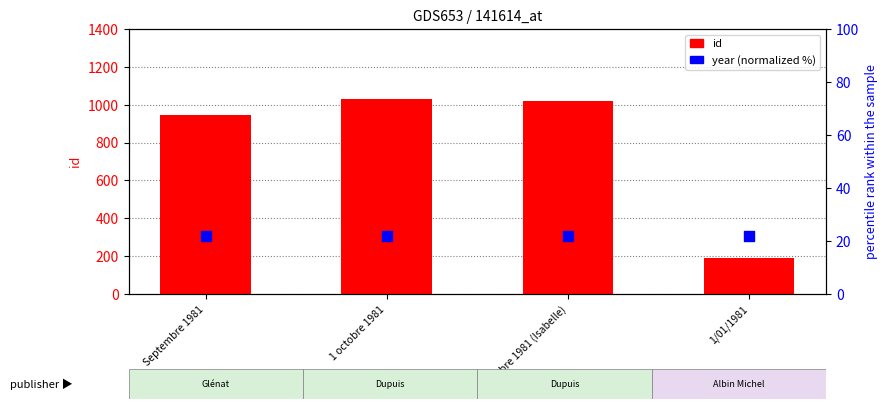

At which category is the sum across all series the highest?

1 octobre 1981